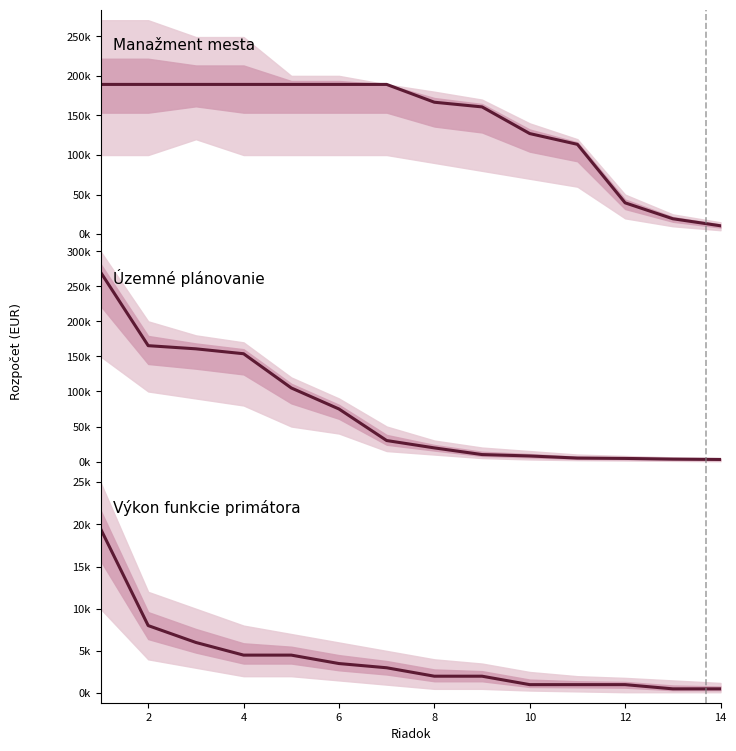

What is the highest value of the Manažment mesta series?

189200